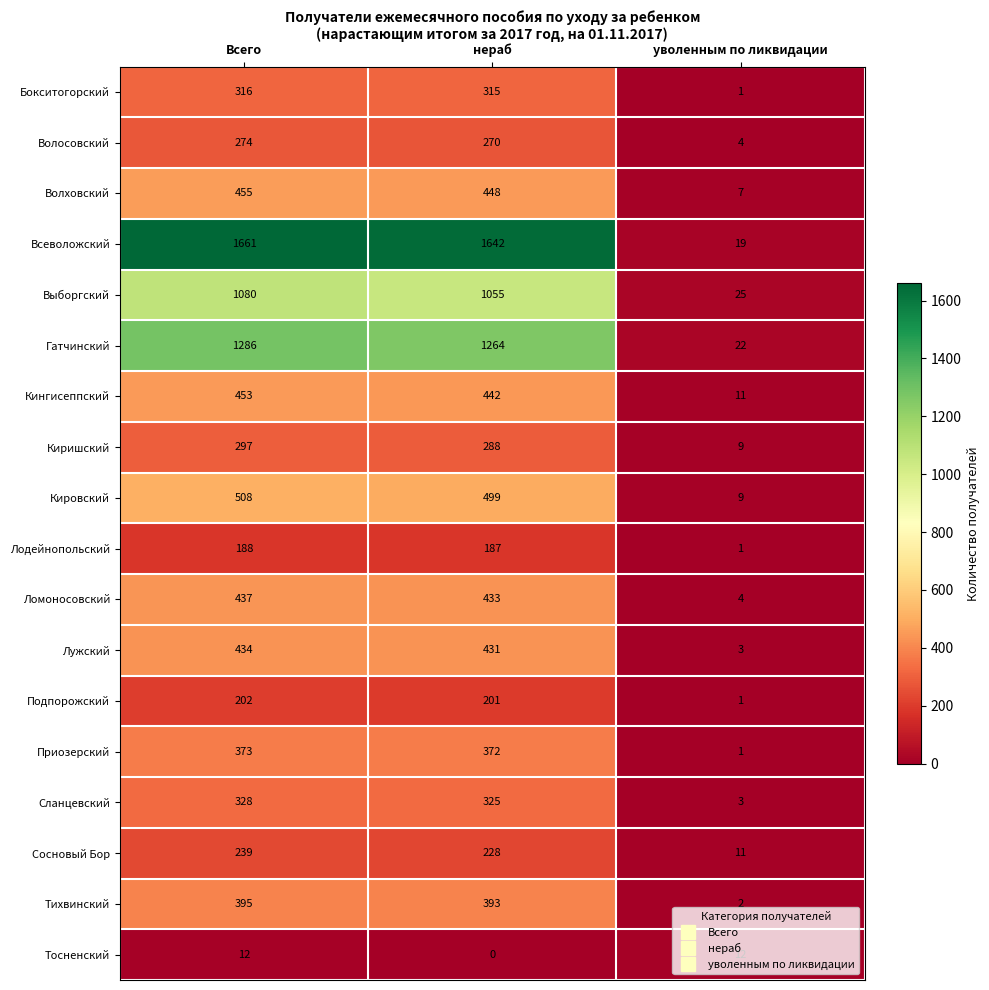

Count the number of data series in this chart.

18